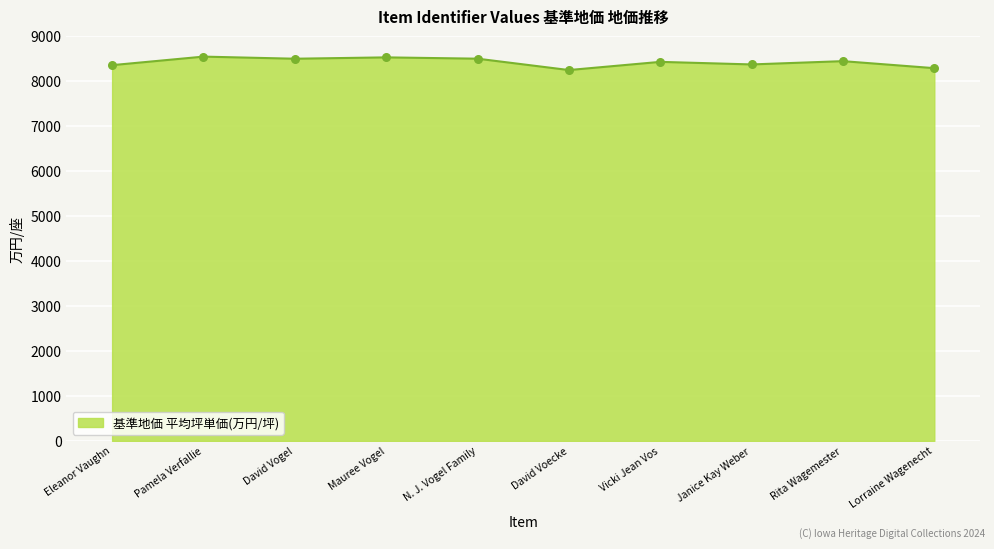

What is the change in value from Eleanor Vaughn to Janice Kay Weber?

+16